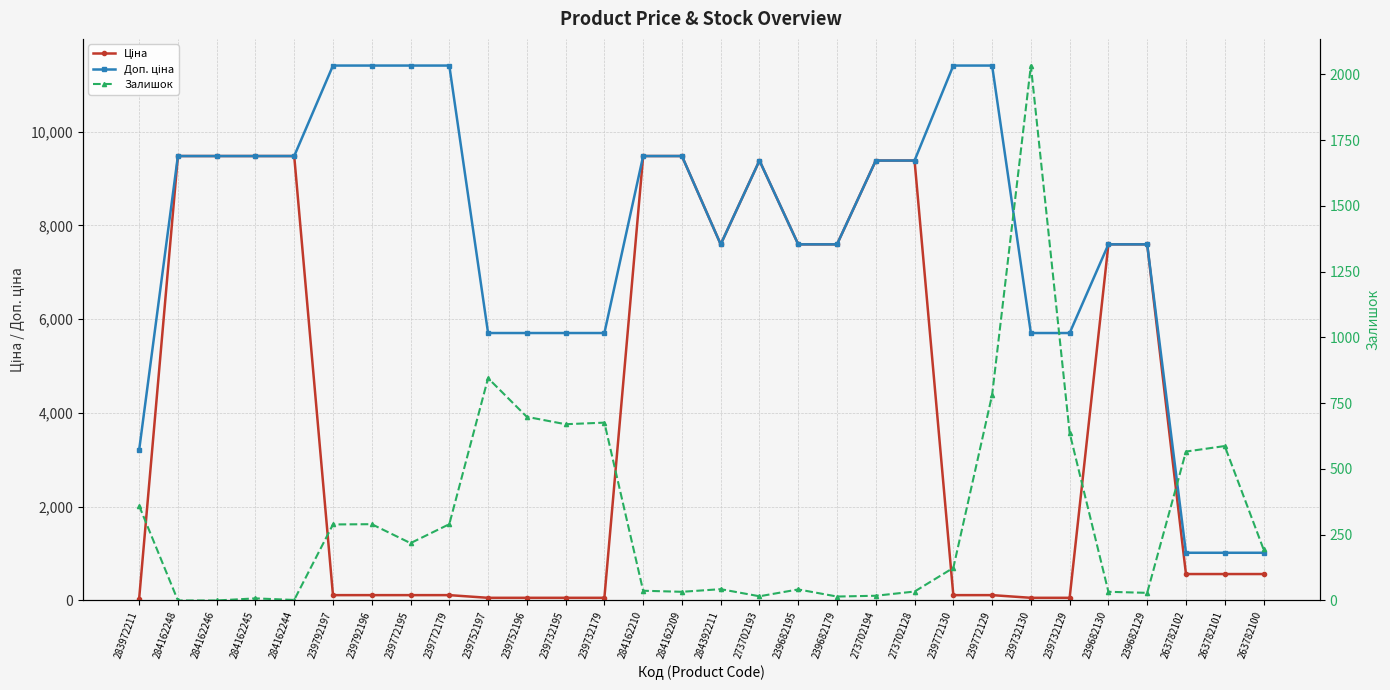

What is the label of the 13th point from the left?

239732179